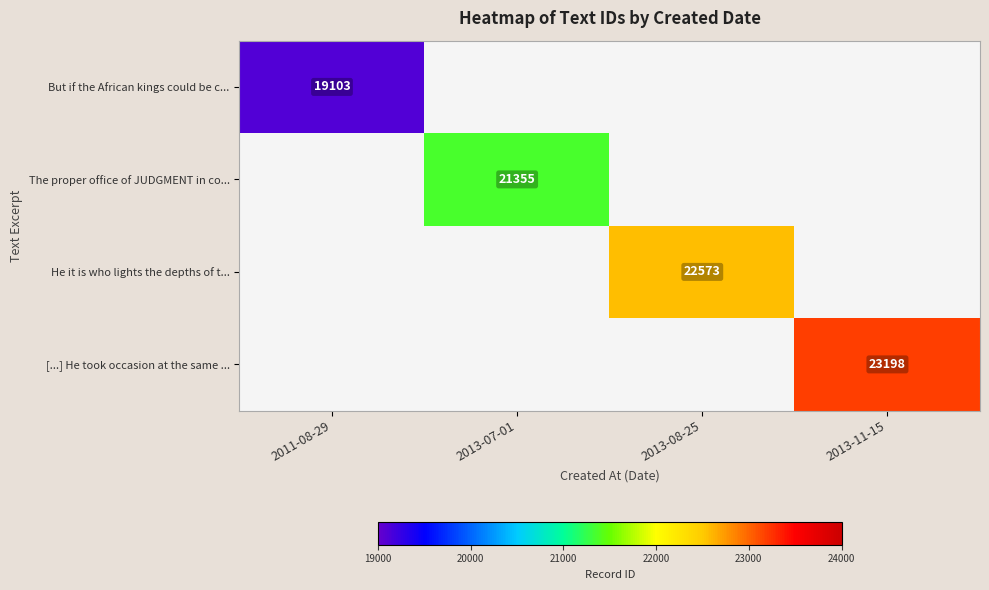

True or false: [...] He took occasion at the same ... has a value of 23198 at 2013-11-15.

True